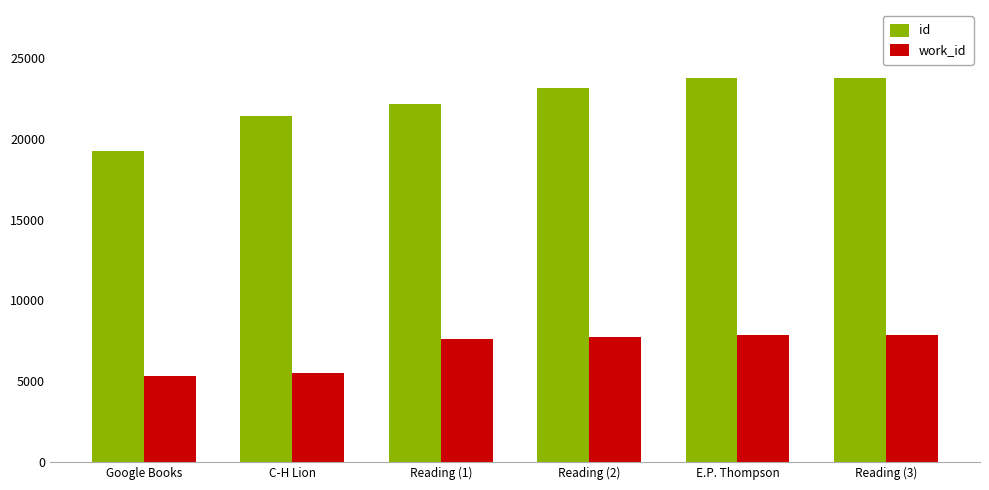

What is the minimum value for id?

19243